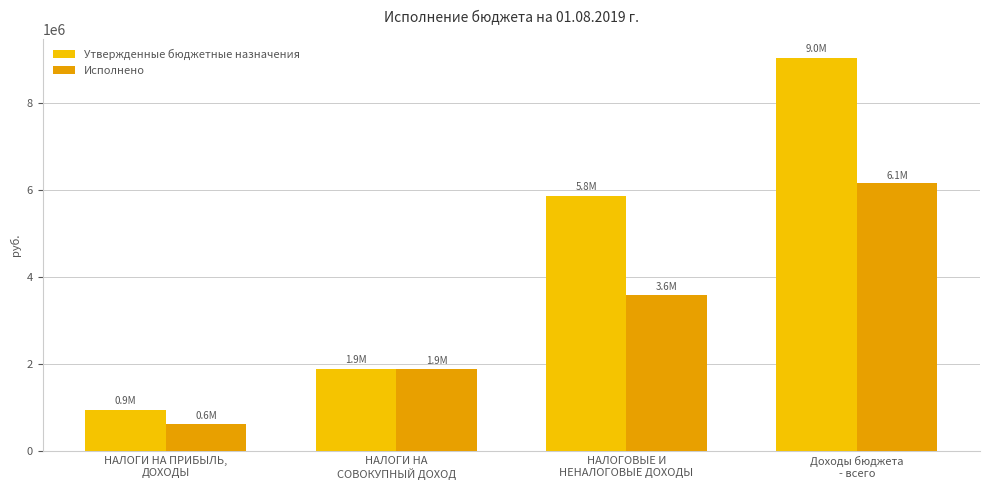

What is the average value of the Исполнено series?

3066125.3